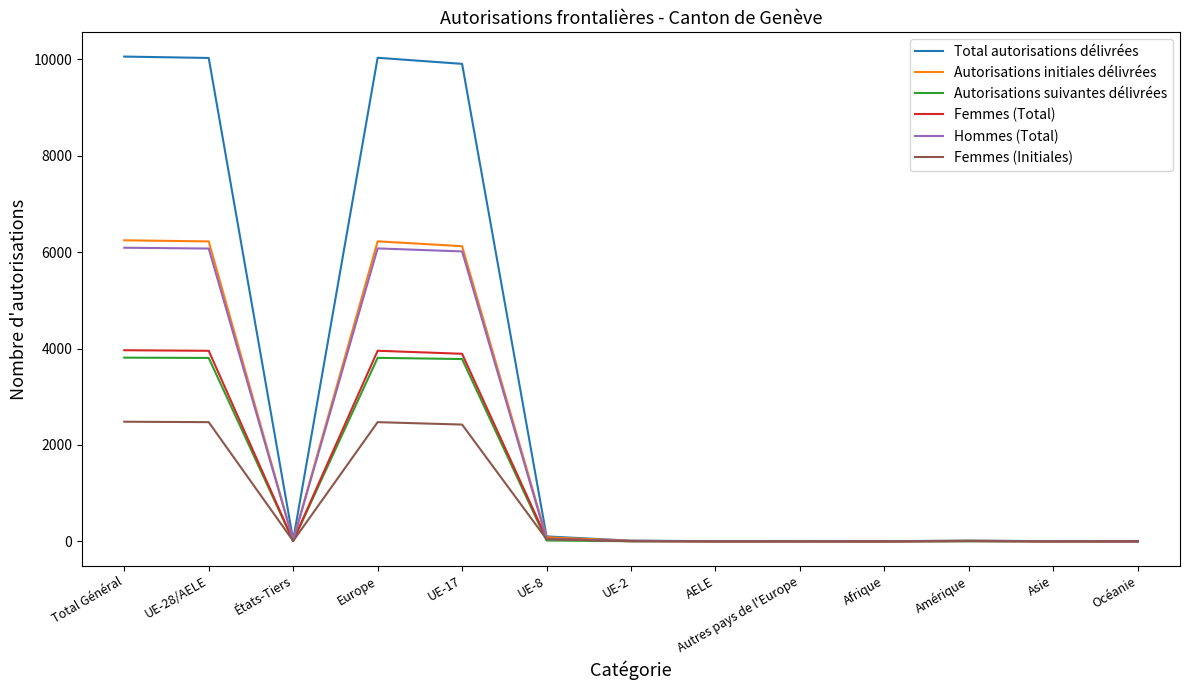

How many values in the Autorisations suivantes délivrées series are below 3?

5